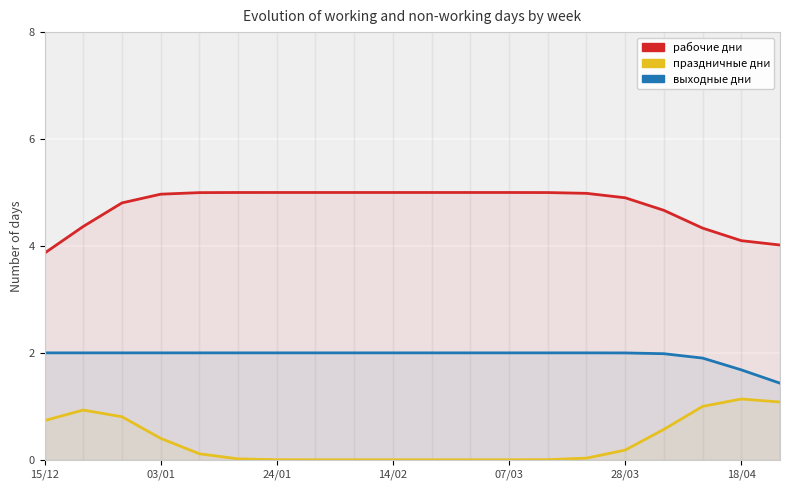

True or false: рабочие дни and выходные дни cross at least once.

False